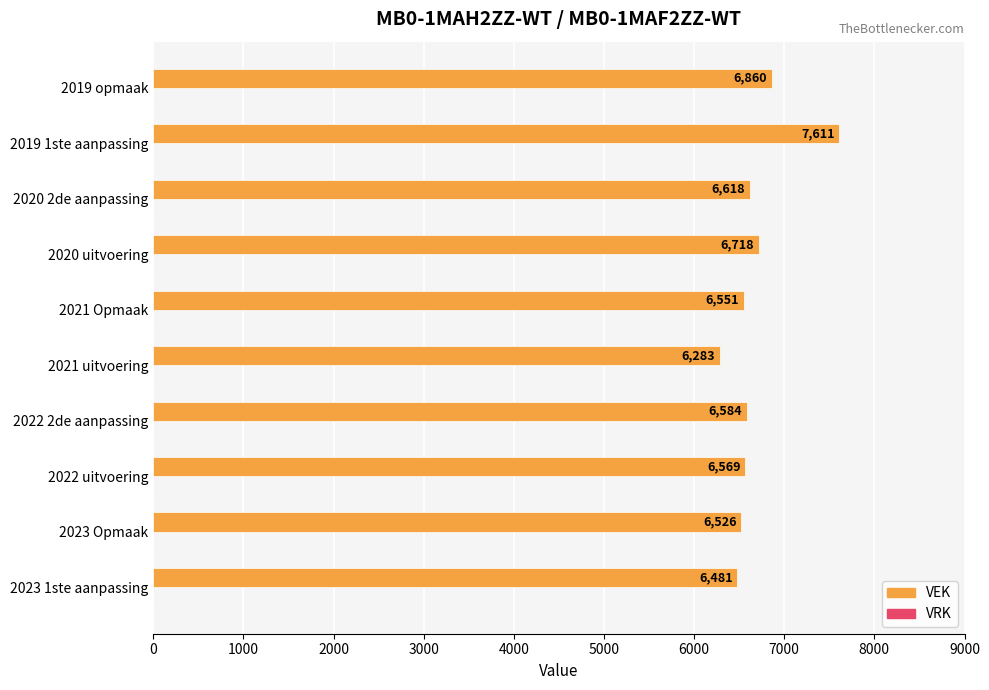

The chart shows a value of 6526 at 2023 Opmaak. True or false?

True